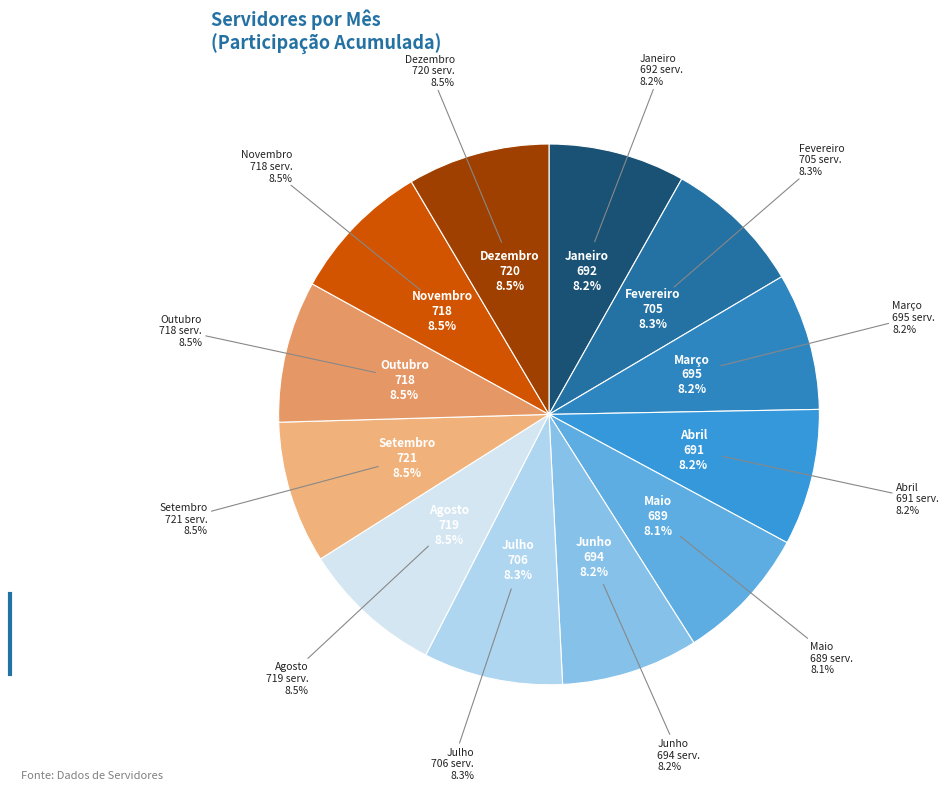

True or false: Novembro accounts for 8% of the total.

True